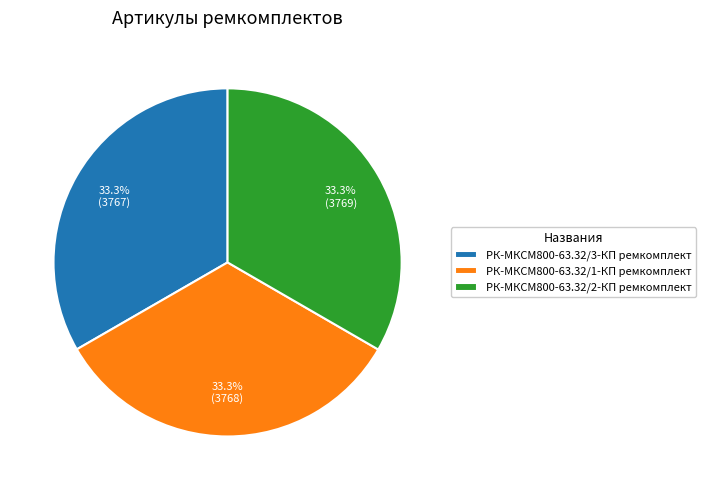

Combined, do РК-МКСМ800-63.32/1-КП ремкомплект and РК-МКСМ800-63.32/3-КП ремкомплект account for over 50%?

Yes